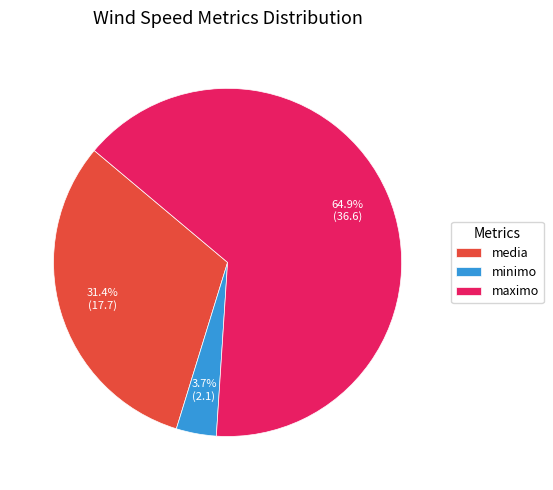

Between minimo and media, which is larger?

media